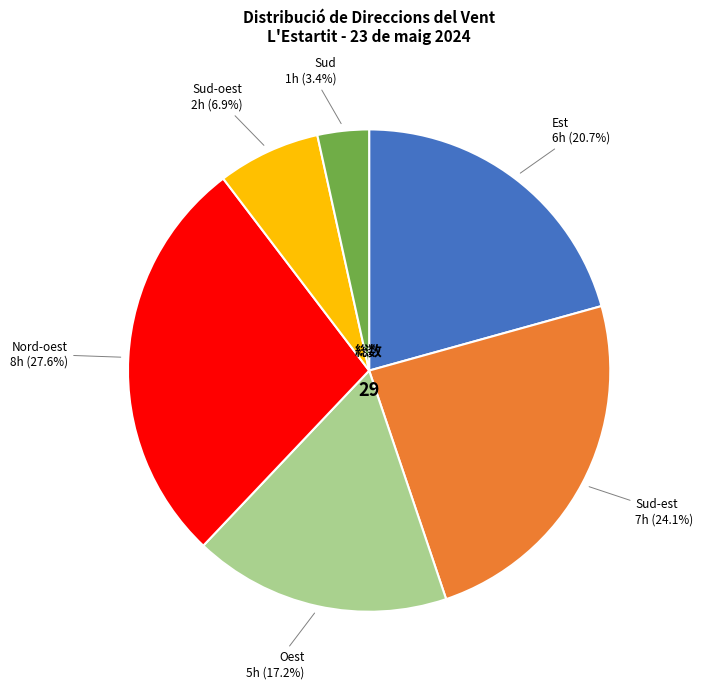

Between Sud-oest and Sud, which is larger?

Sud-oest